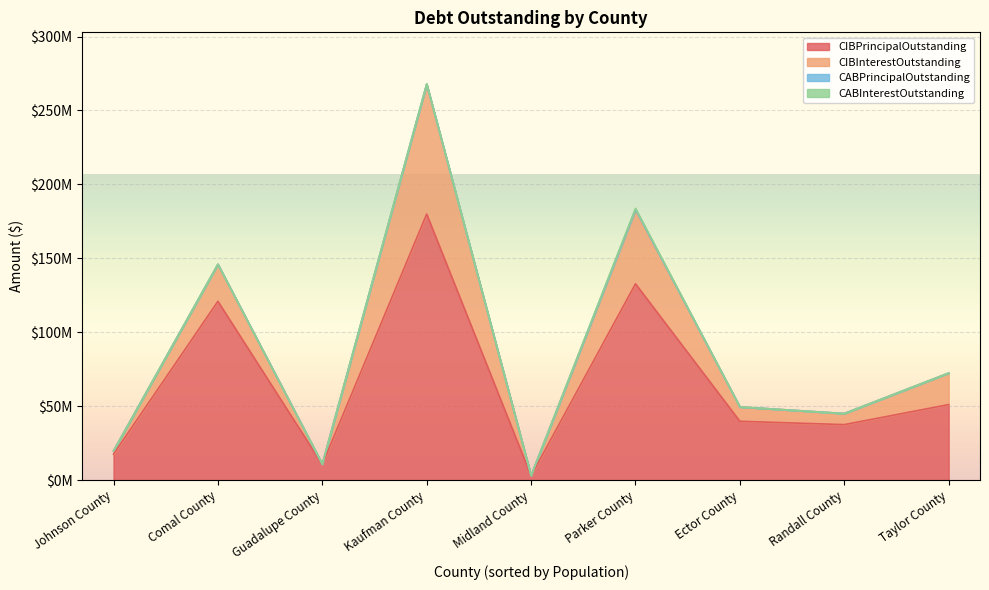

At which label is CIBInterestOutstanding closest to 43945857?

Parker County